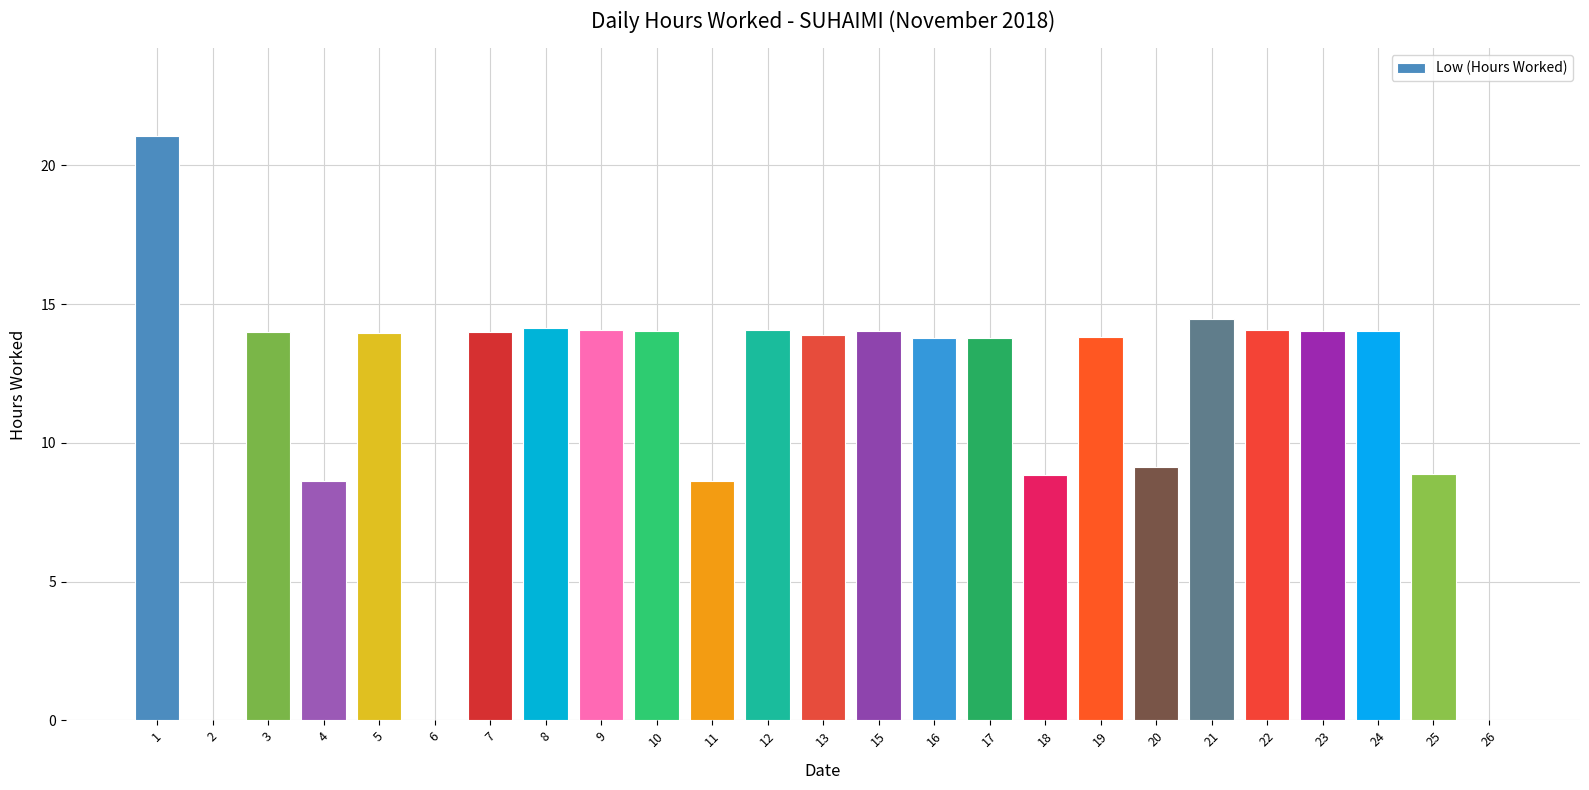

What is the sum of the values at 5 and 16?

27.8